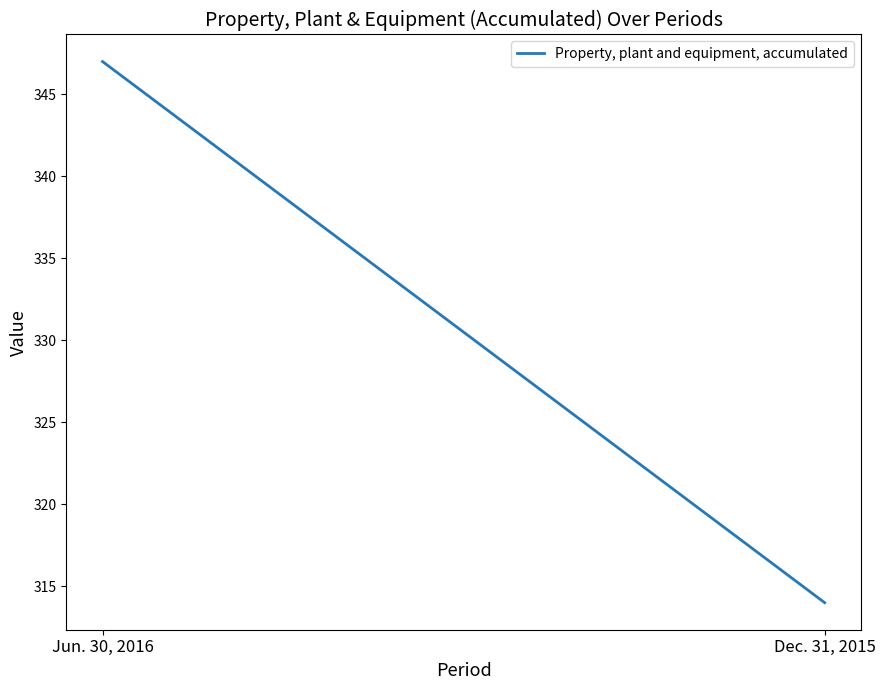

What is the maximum value shown in the chart?

347